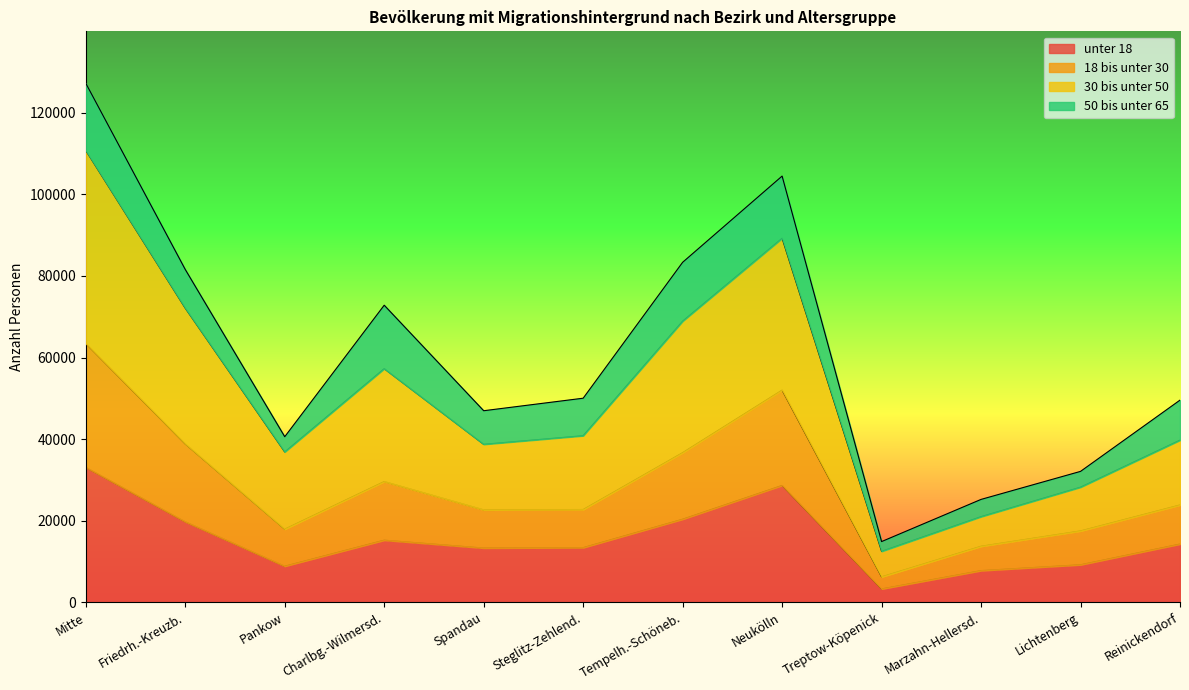

Which series has the largest range (max minus min)?

30 bis unter 50